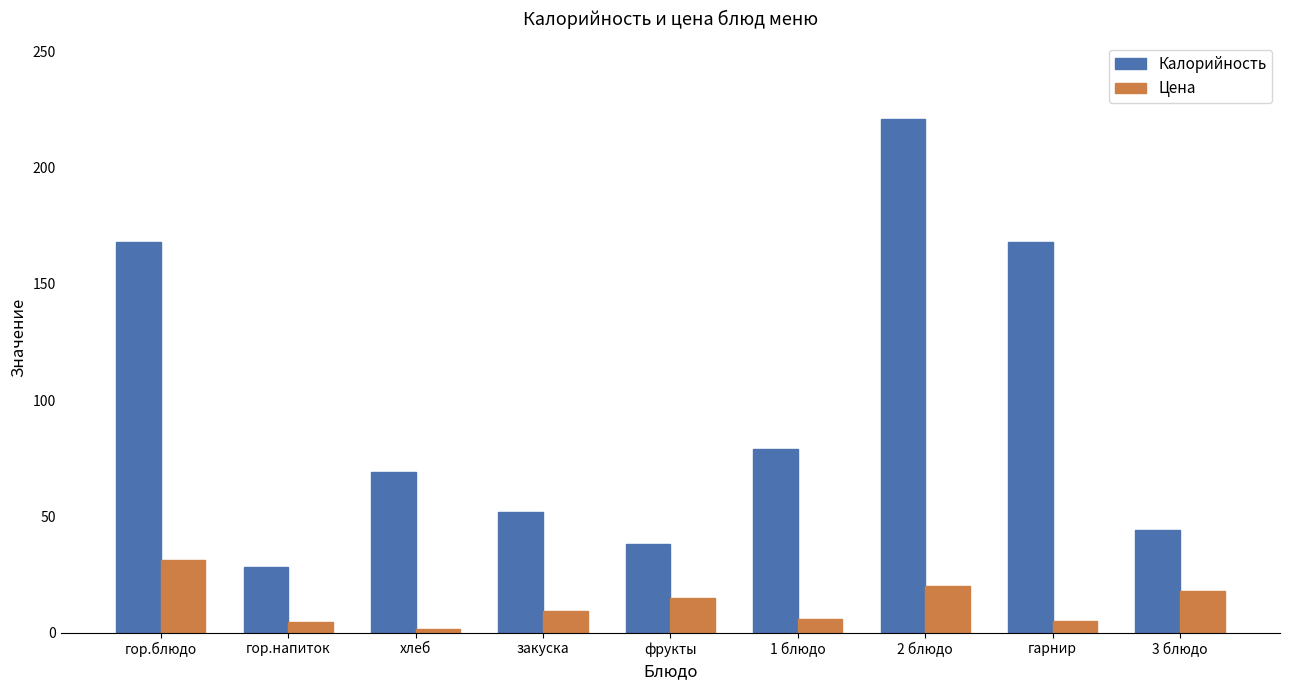

What is the smallest value displayed?

1.6